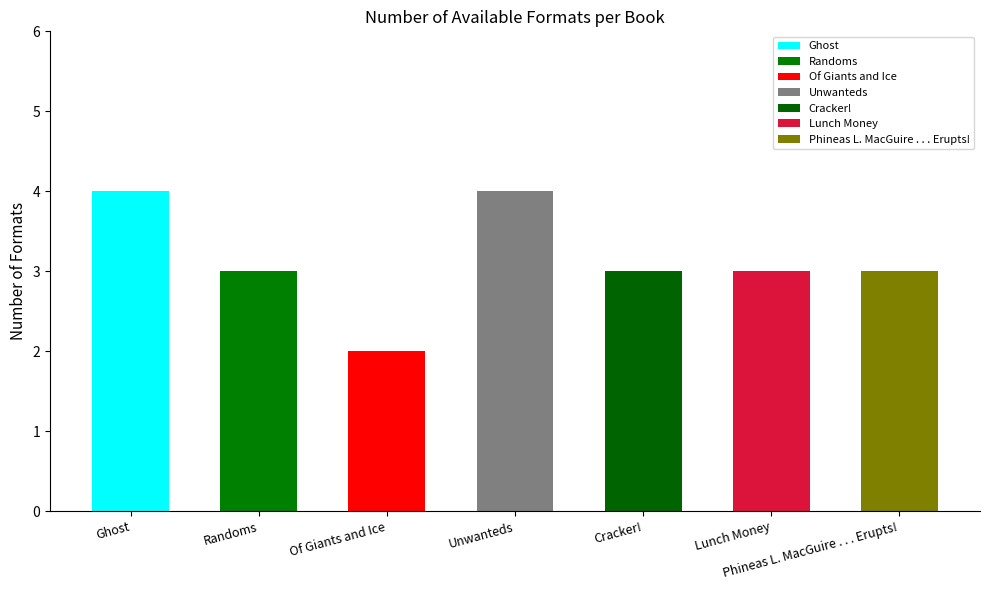

What is the sum of the values at Phineas L. MacGuire . . . Erupts! and Cracker!?

6